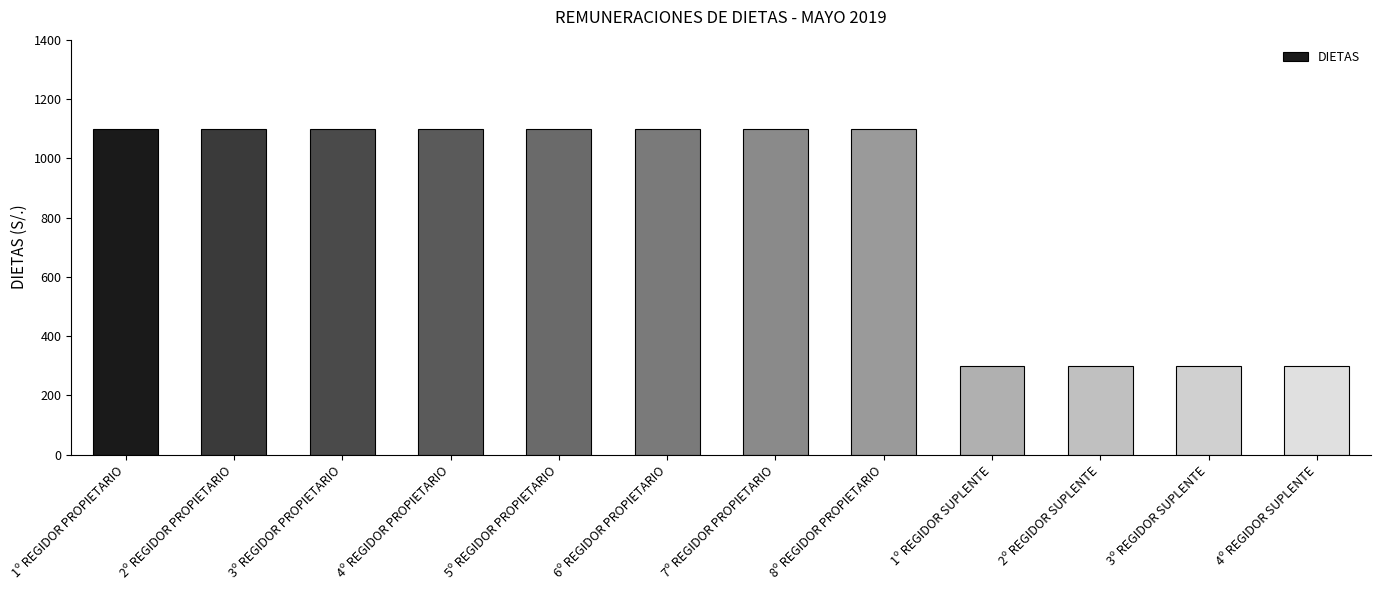

The value at 8º REGIDOR PROPIETARIO is 1100. True or false?

True